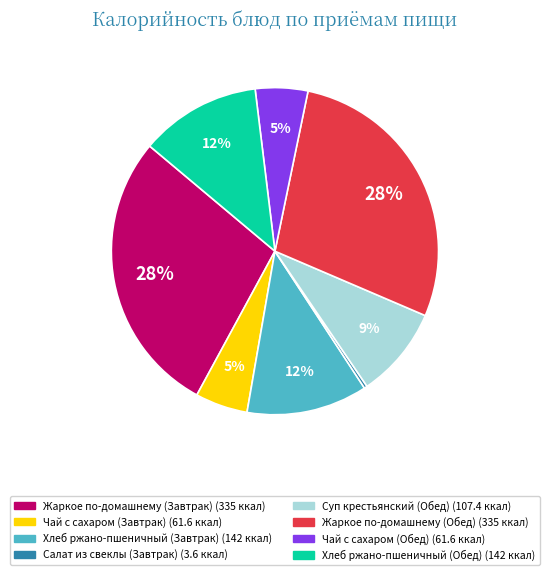

Between Чай с сахаром (Завтрак) and Хлеб ржано-пшеничный (Завтрак), which is larger?

Хлеб ржано-пшеничный (Завтрак)